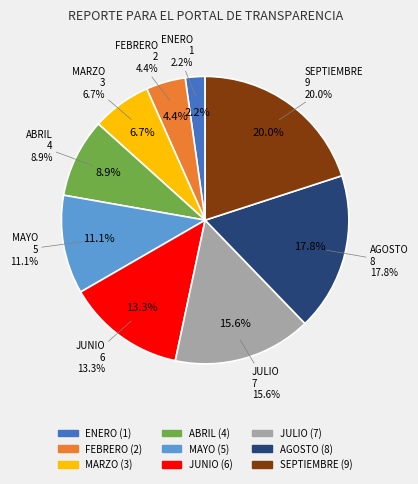

Is the sum of SEPTIEMBRE and ENERO greater than half?

No